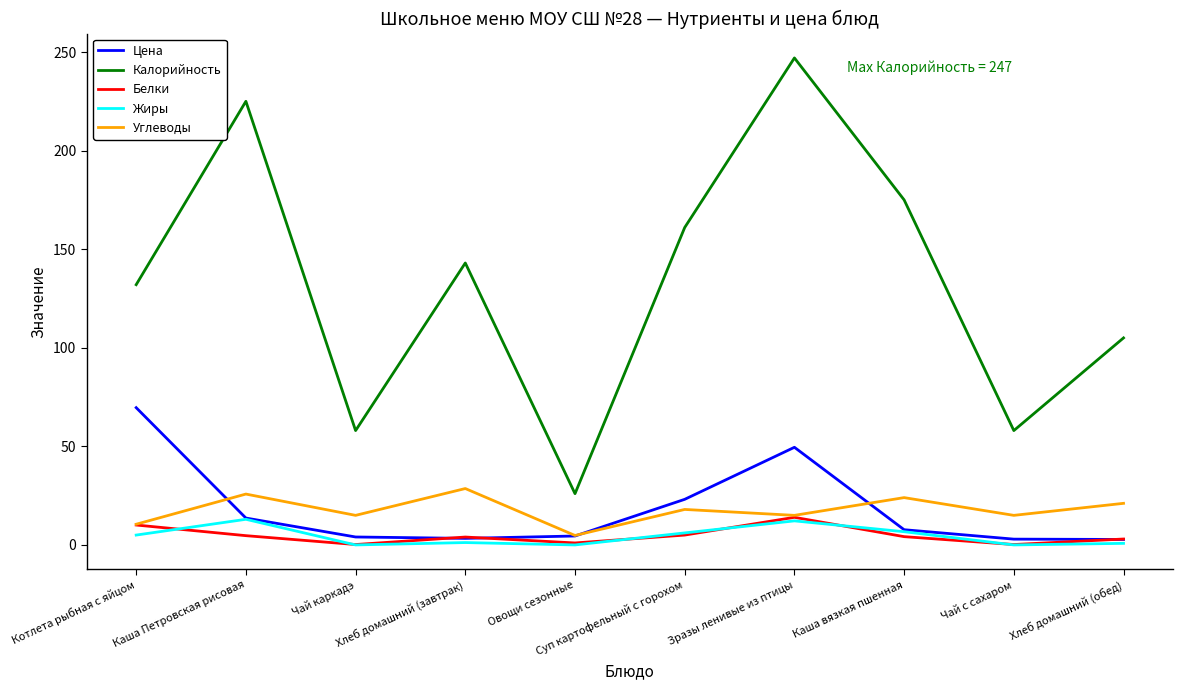

True or false: Калорийность has more than 2 points higher than both neighbors.

True